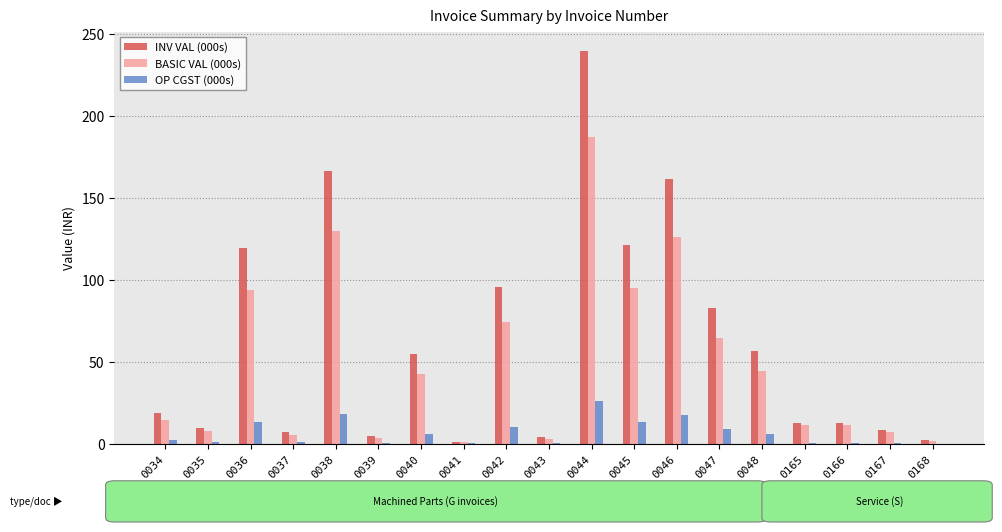

Is it true that BASIC VAL (000s) equals 89.3 at 0047?

False